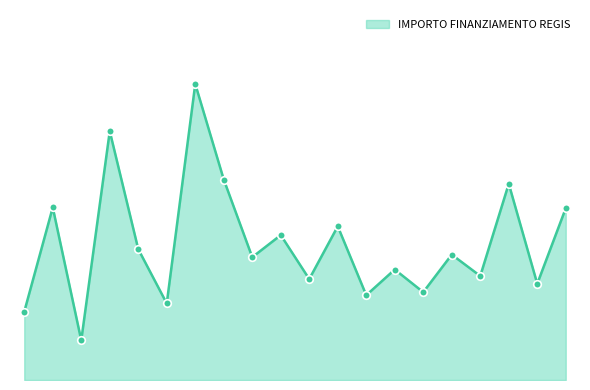

Is this an area chart (filled region under the line)?

Yes